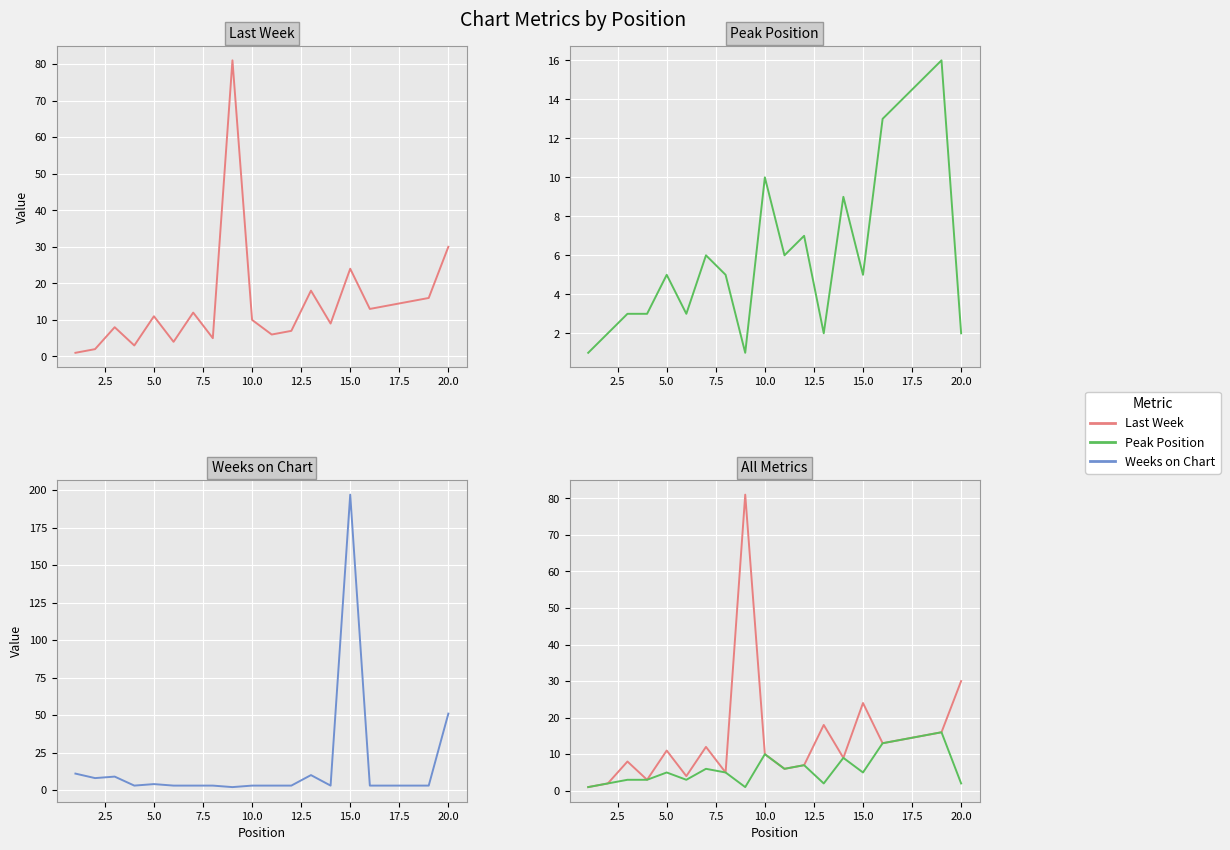

Is it true that Last Week equals 0 at 0.0?

False